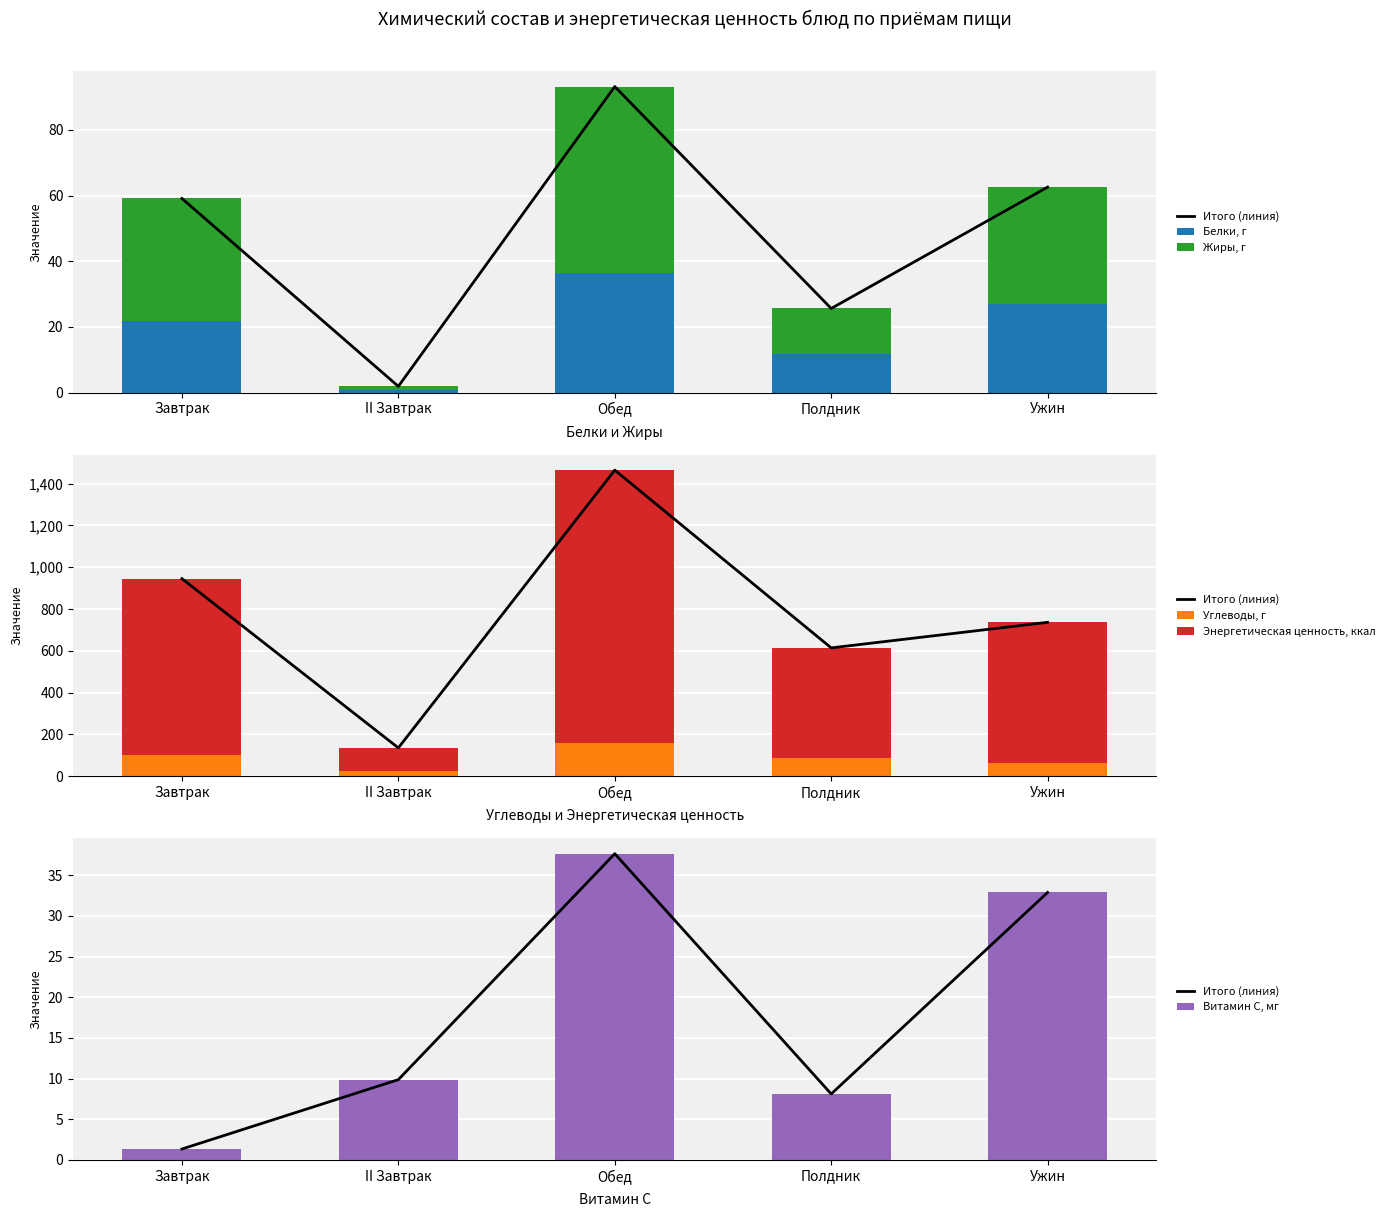

Count the number of categories in the chart.

5